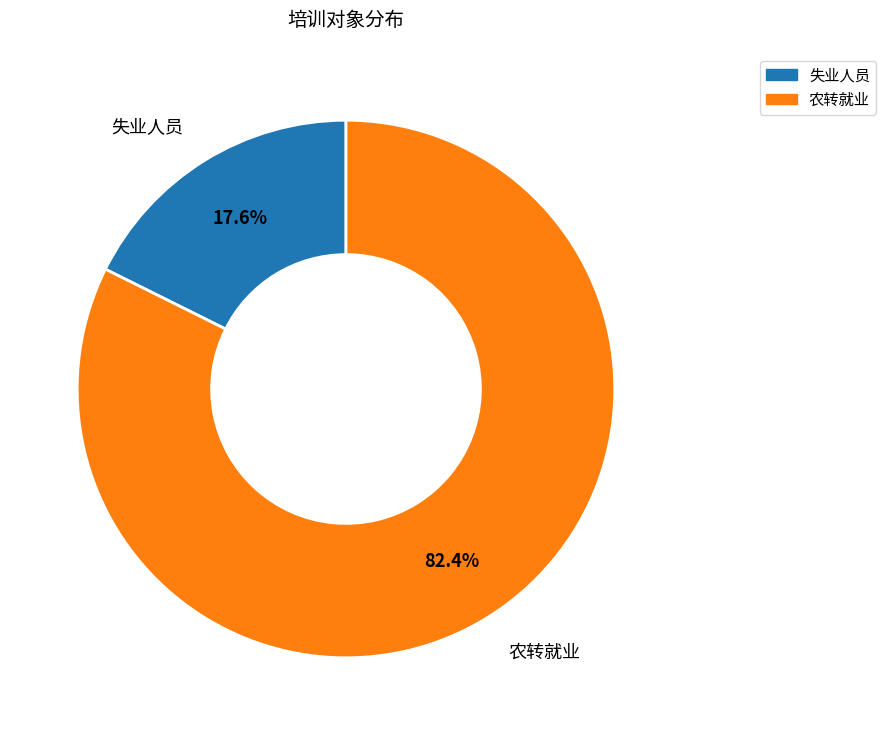

What is the majority slice?

农转就业